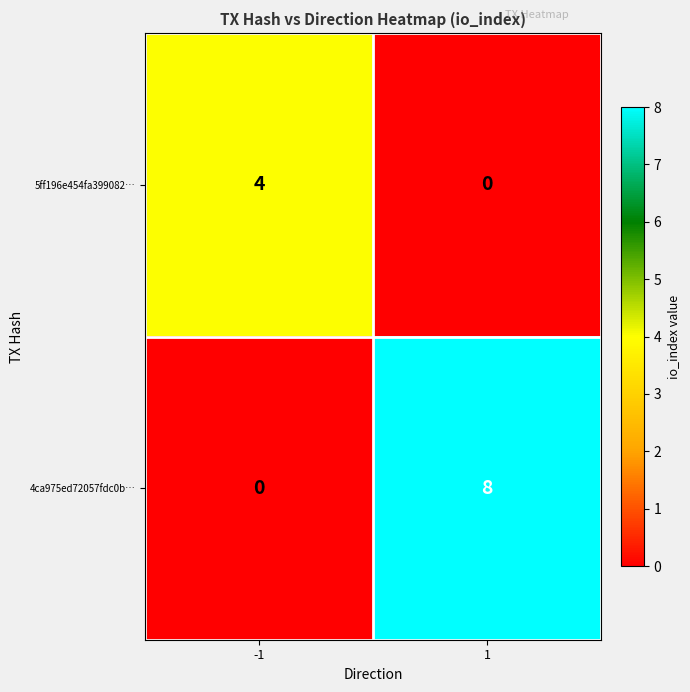

What is the total value across all series at -1?

4